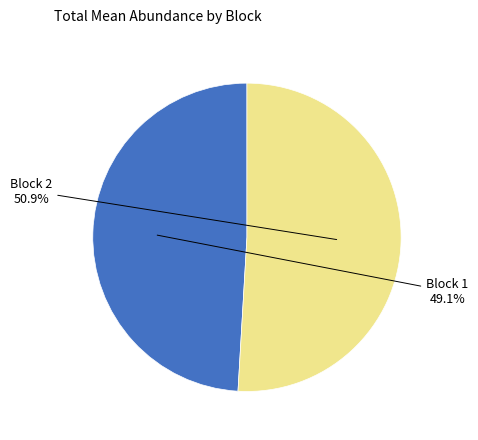

Is there a majority slice in this chart?

Yes